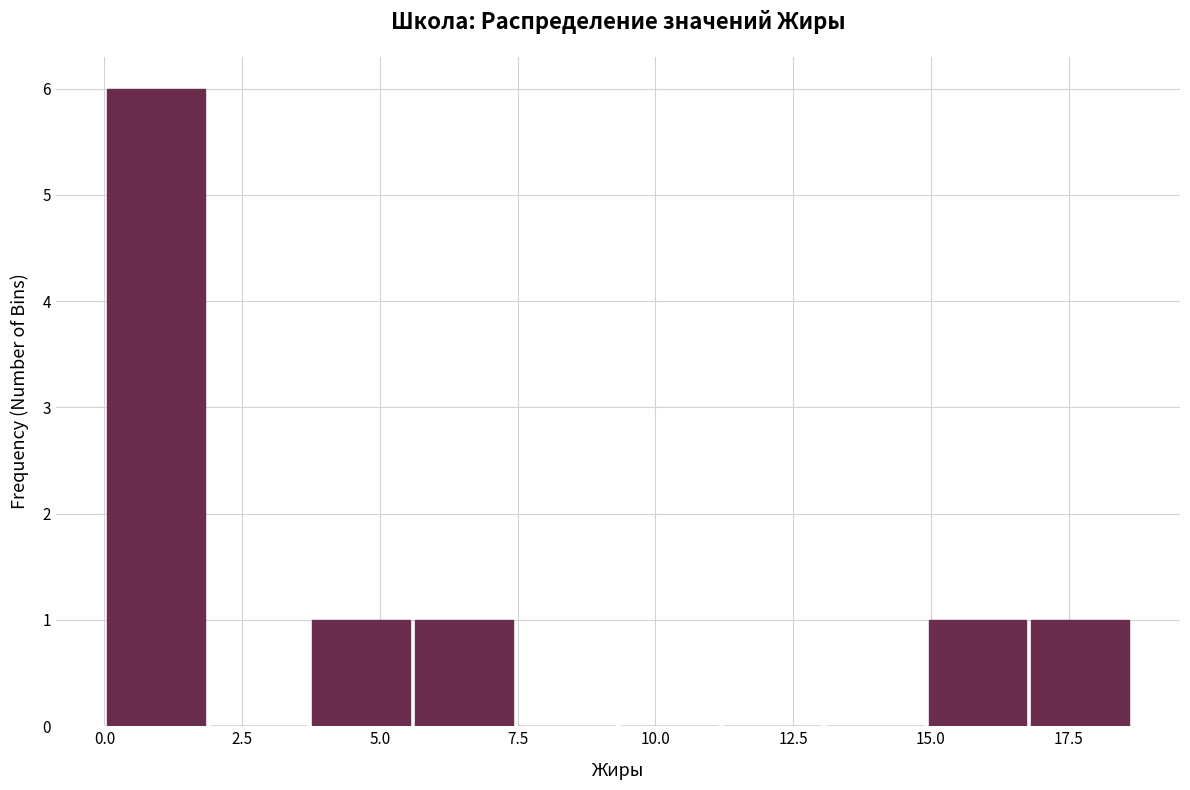

Read against the x-axis, roughly where is the centre of the tallest bar?

1.0